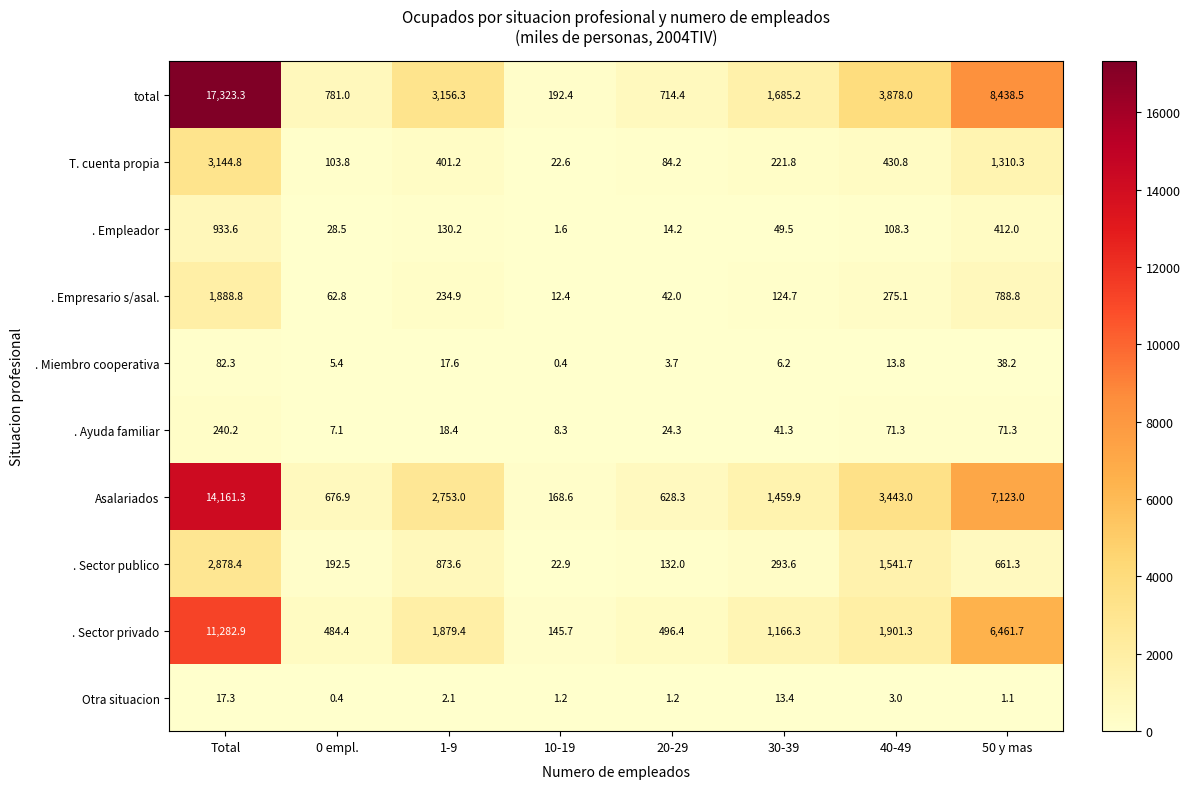

Which series changed the most between 20-29 and 30-39?

total